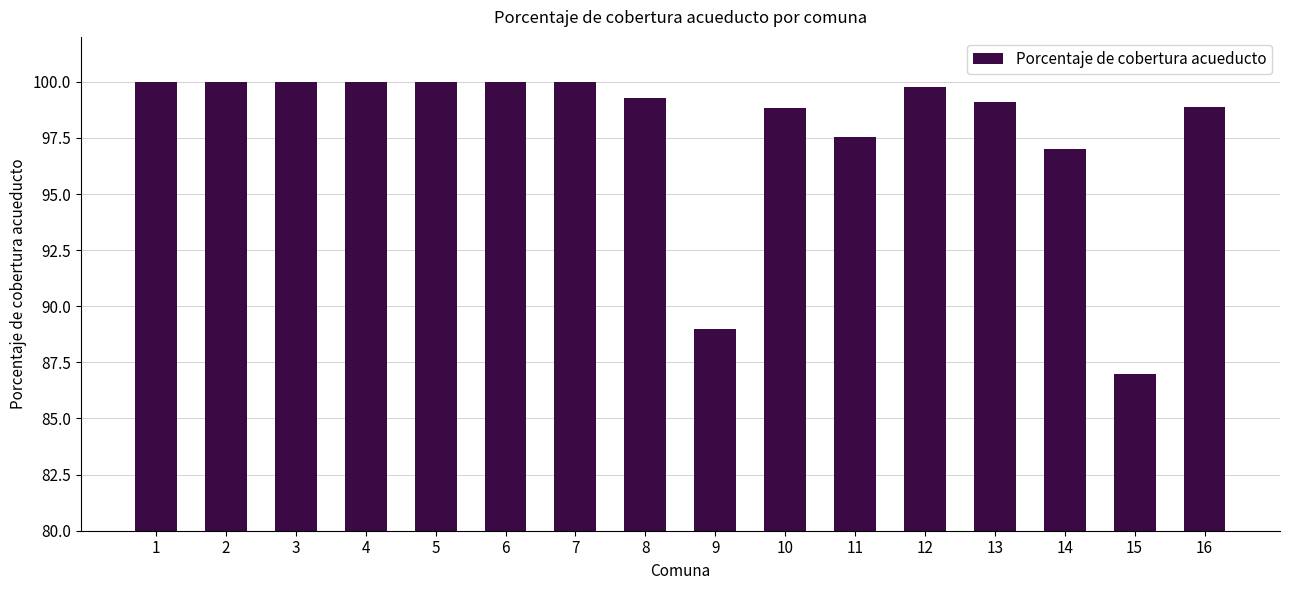

The chart shows a value of 97.5 at 11. True or false?

True